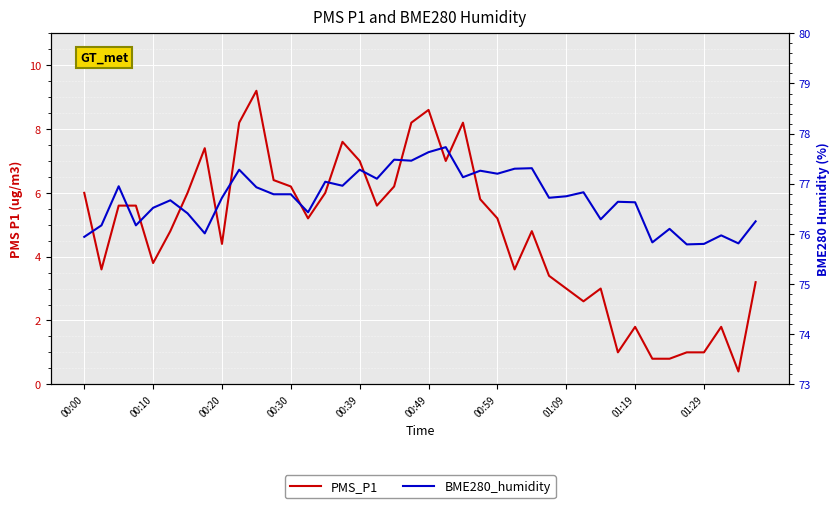

Reading right to left, list all the values displayed in this chart.

PMS_P1: 3.2	0.4	1.8	1.0	1.0	0.8	0.8	1.8	1.0	3.0	2.6	3.0	3.4	4.8	3.6	5.2	5.8	8.2	7.0	8.6	8.2	6.2	5.6	7.0	7.6	6.0	5.2	6.2	6.4	9.2	8.2	4.4	7.4	6.0	4.8	3.8	5.6	5.6	3.6	6.0
BME280_humidity: 76.2	75.8	76.0	75.8	75.8	76.1	75.8	76.6	76.6	76.3	76.8	76.8	76.7	77.3	77.3	77.2	77.3	77.1	77.7	77.6	77.5	77.5	77.1	77.3	77.0	77.0	76.4	76.8	76.8	76.9	77.3	76.7	76.0	76.4	76.7	76.5	76.2	77.0	76.2	75.9